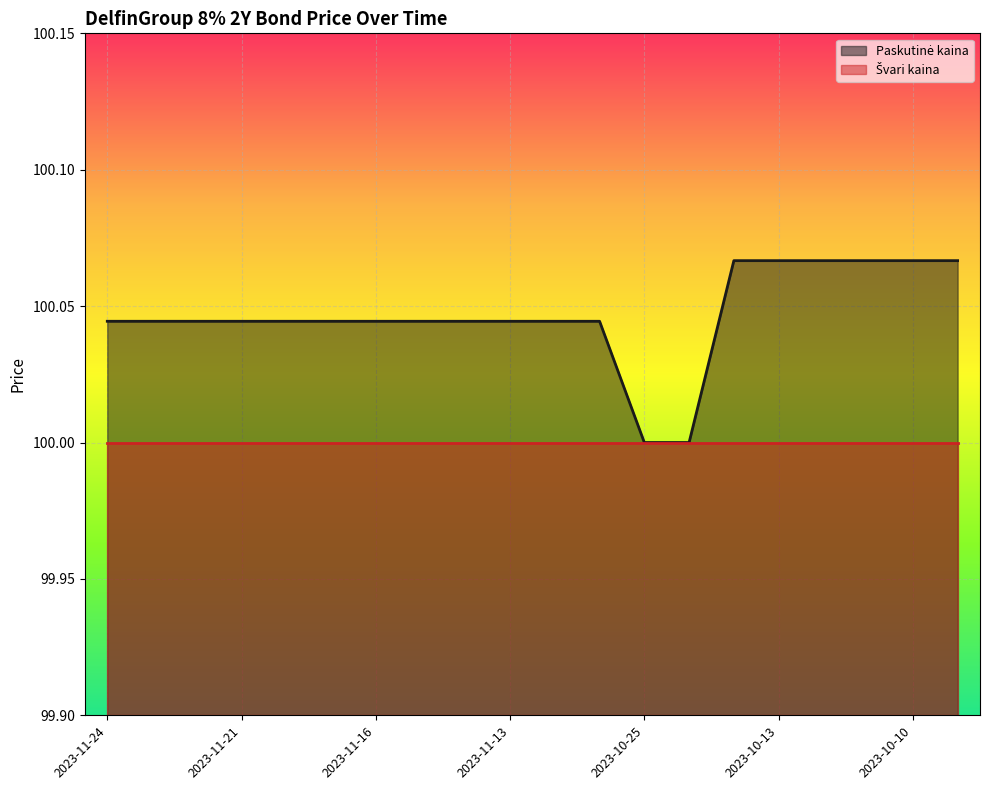

What is the difference between the maximum and minimum values?

0.1